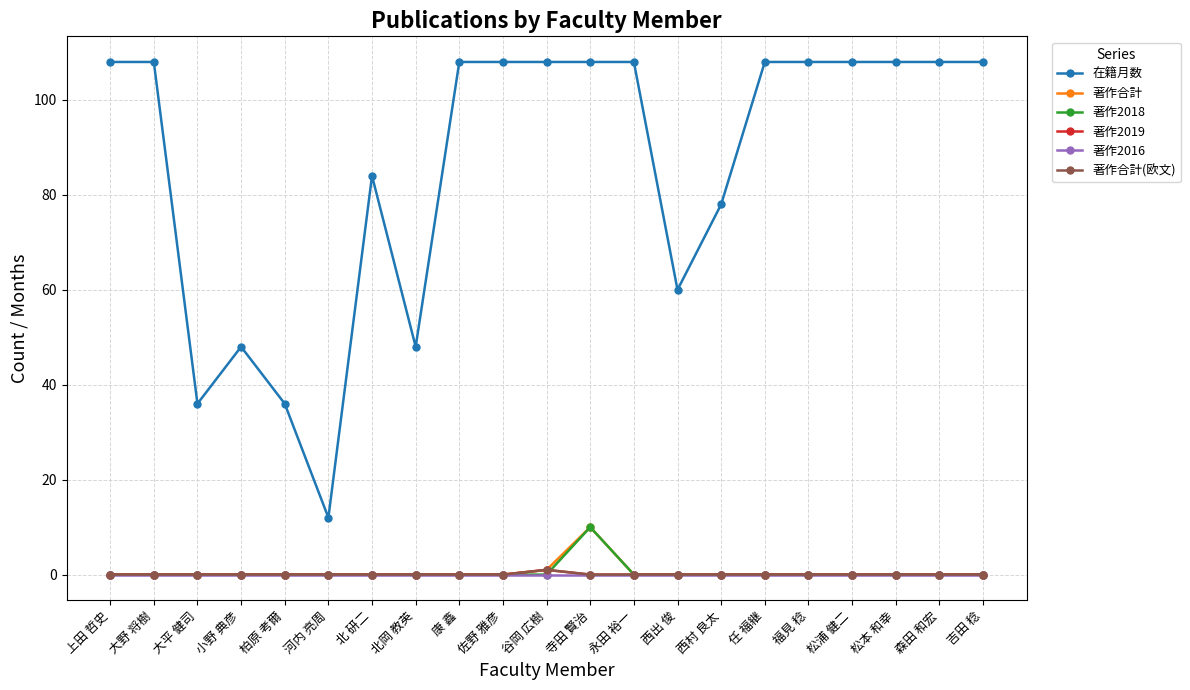

True or false: 在籍月数 and 著作2016 intersect in this chart.

False